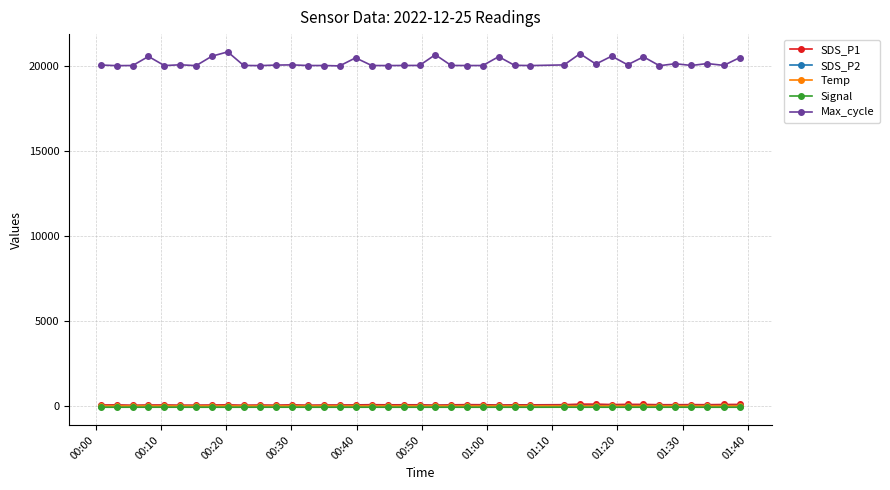

Which series has the widest spread of values?

Max_cycle